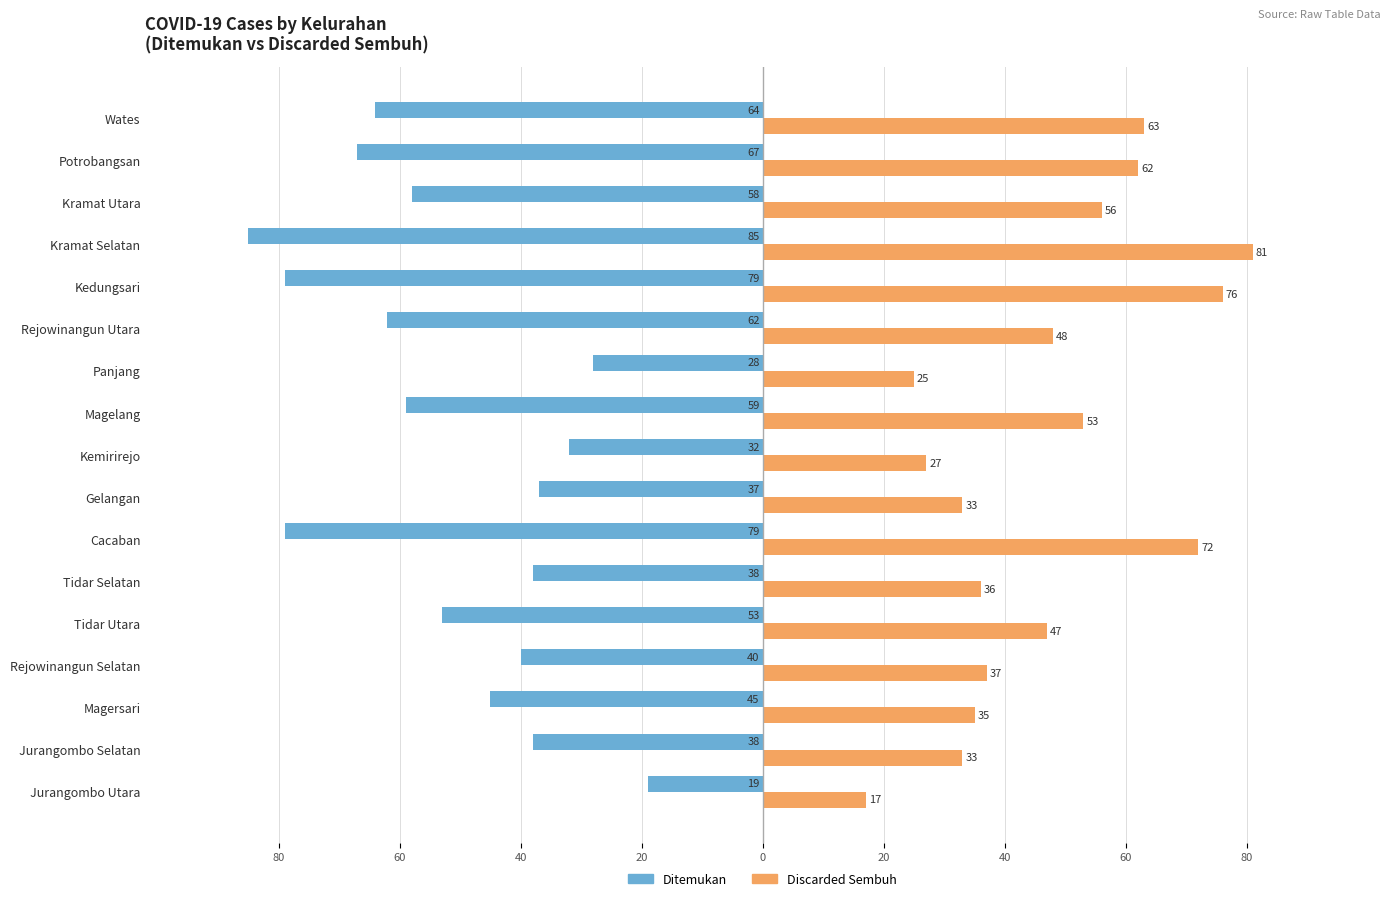

Which series has the widest spread of values?

Ditemukan